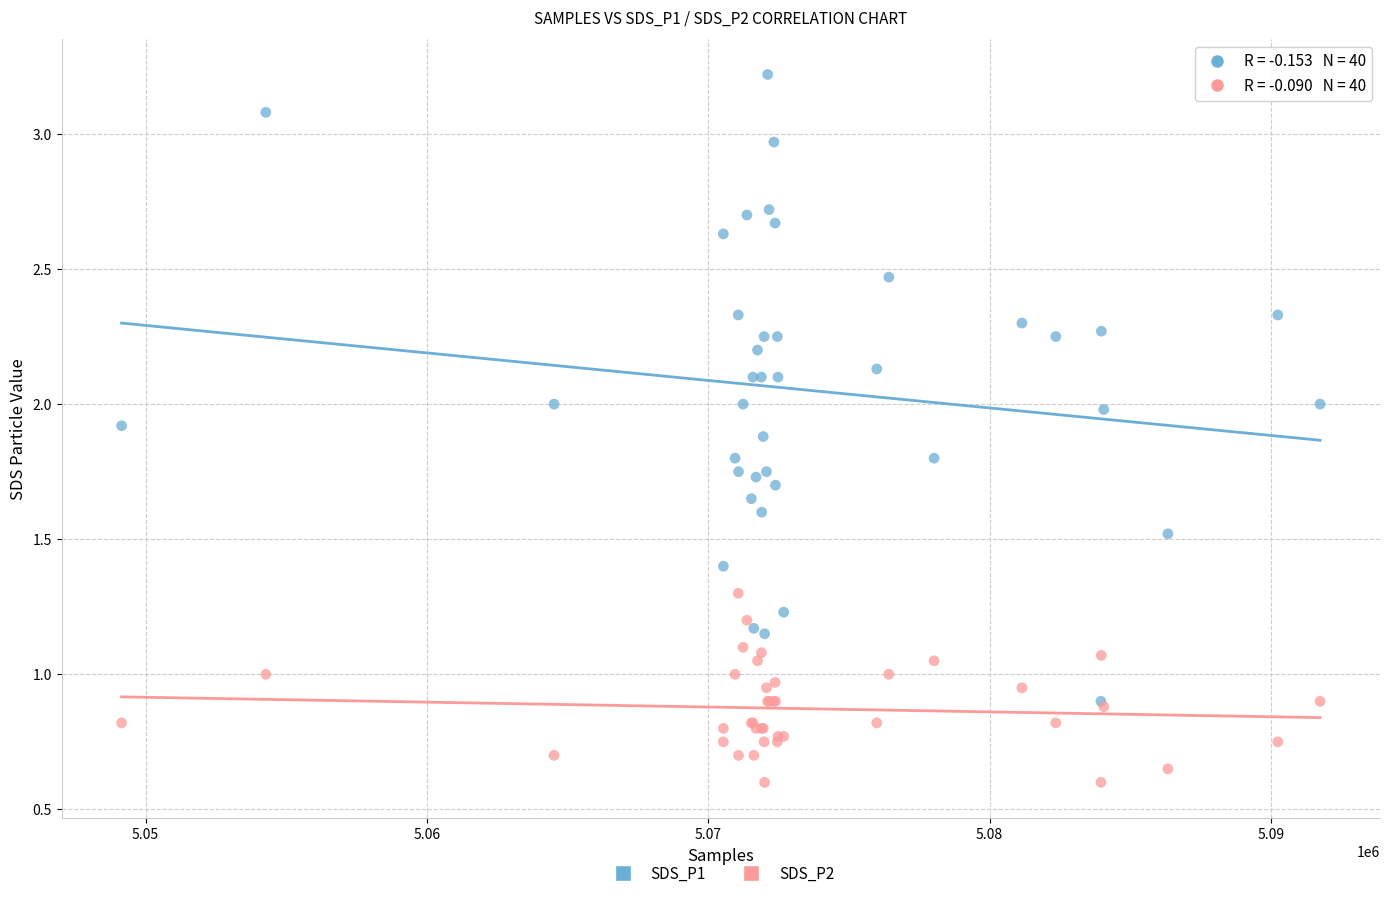

Which series contains the highest Y value?

SDS_P1